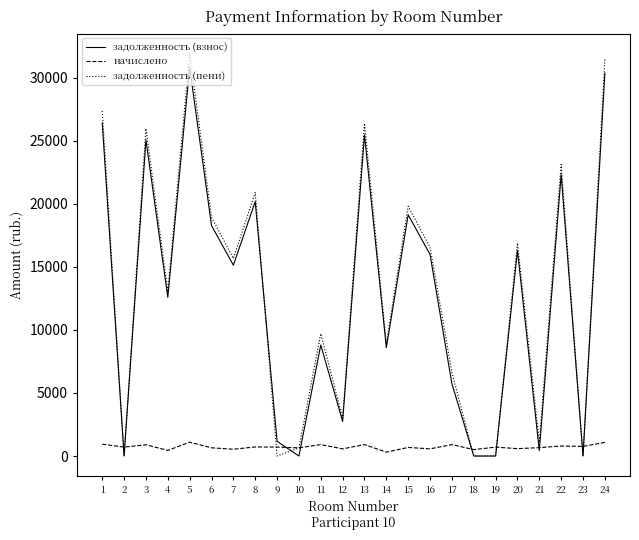

What value does the задолженность (взнос) series have at 8?

20172.6